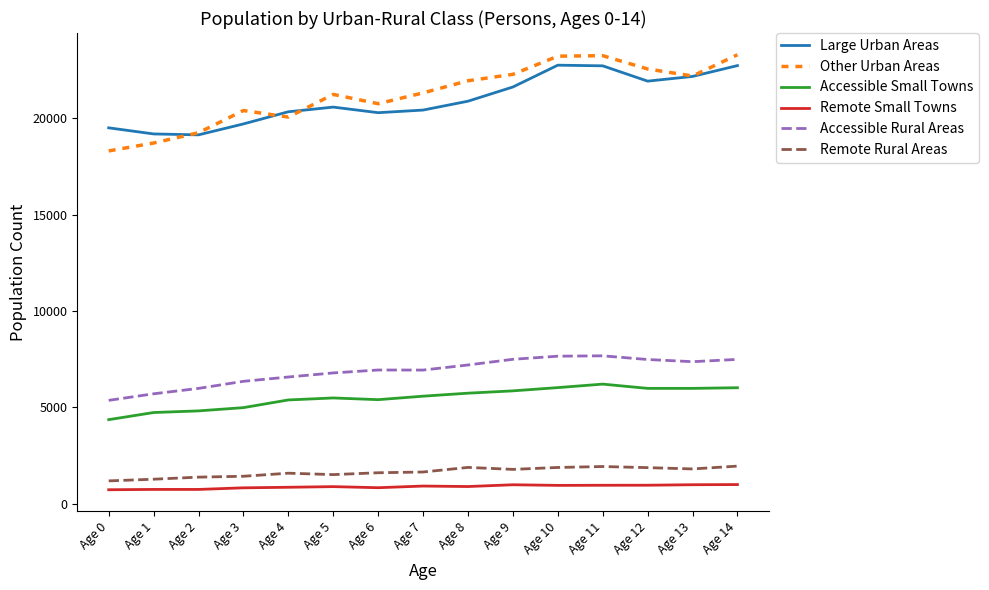

Is this an area chart (filled region under the line)?

No